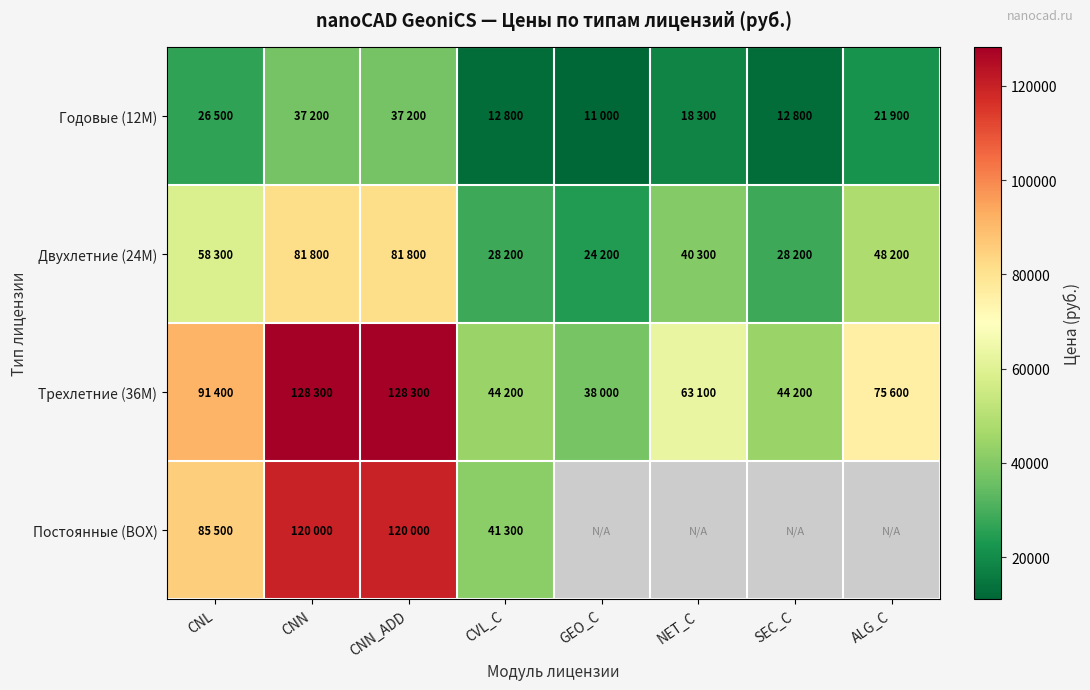

The value of Годовые (12M) at CNL is 14762.6. True or false?

False